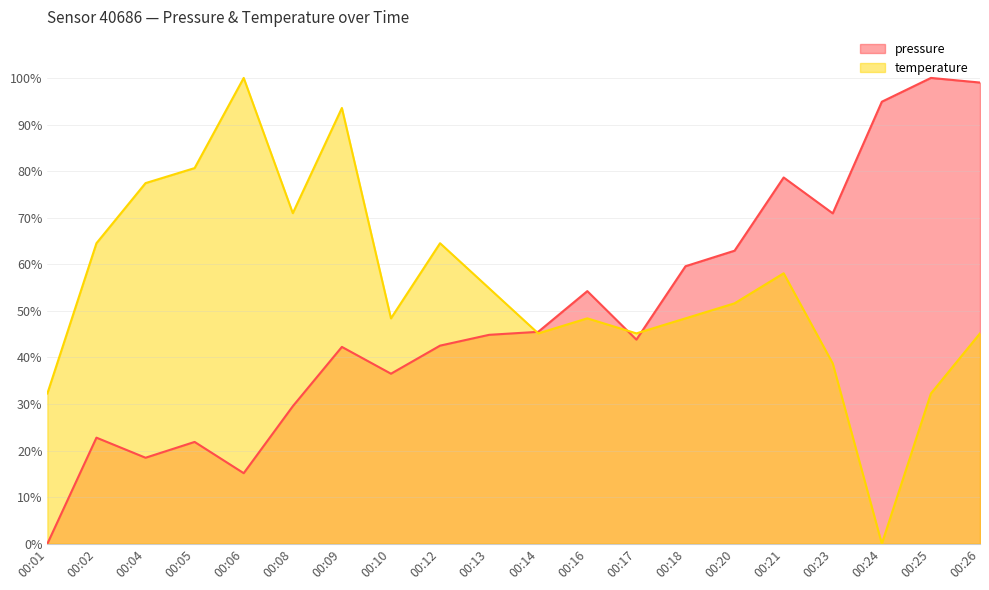

How many times do temperature and pressure cross each other?

3